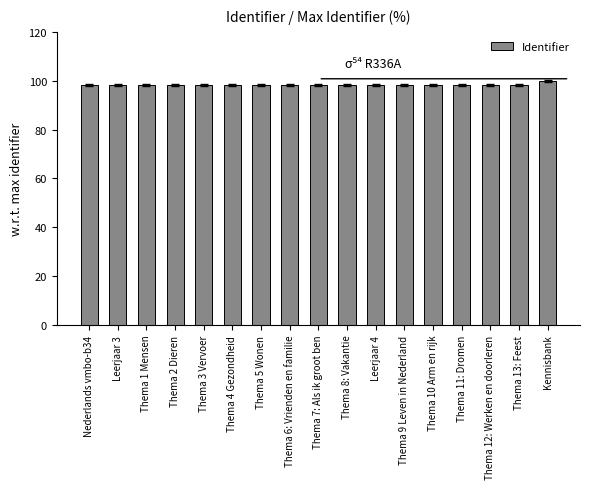

Reading left to right, extract all data points from this chart.

Nederlands vmbo-b34=98.2	Leerjaar 3=98.2	Thema 1 Mensen=98.2	Thema 2 Dieren=98.2	Thema 3 Vervoer=98.2	Thema 4 Gezondheid=98.2	Thema 5 Wonen=98.2	Thema 6: Vrienden en familie=98.2	Thema 7: Als ik groot ben=98.2	Thema 8: Vakantie=98.2	Leerjaar 4=98.2	Thema 9 Leven in Nederland=98.2	Thema 10 Arm en rijk=98.2	Thema 11: Dromen=98.2	Thema 12: Werken en doorleren=98.2	Thema 13: Feest=98.2	Kennisbank=100.0